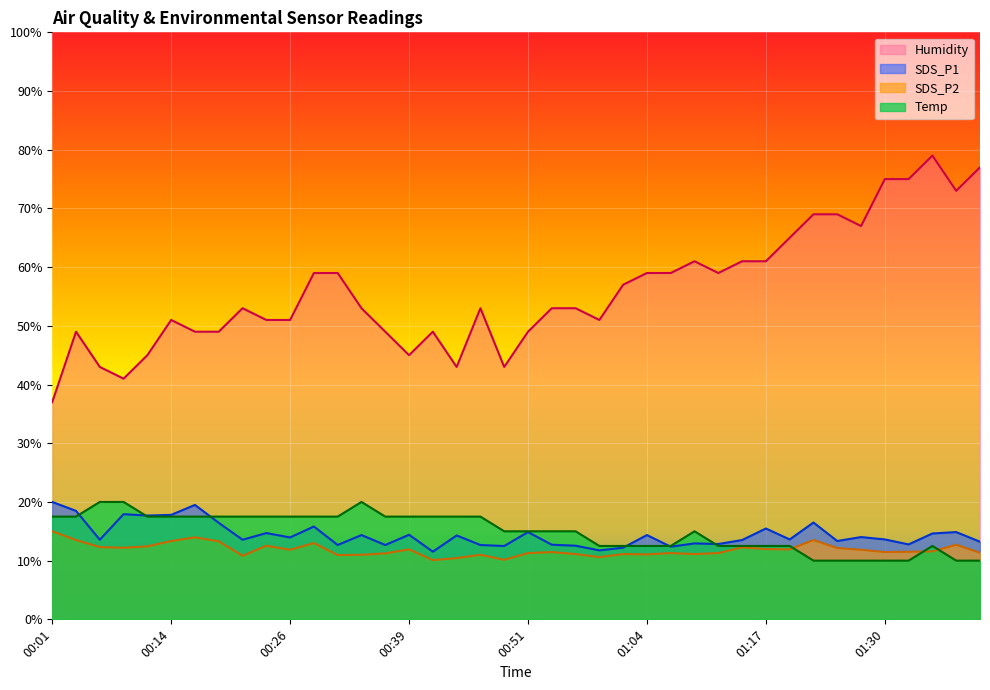

The Humidity series shows 49.0 at 00:36. True or false?

True